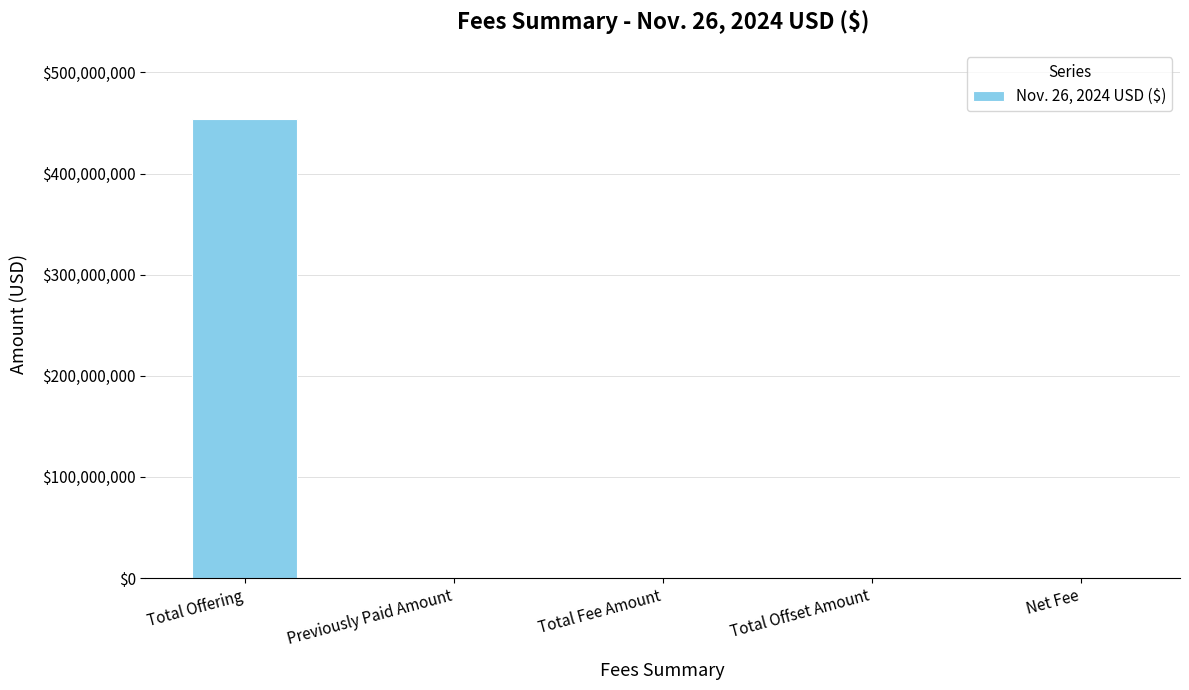

Between Total Offering and Previously Paid Amount, which is larger?

Total Offering